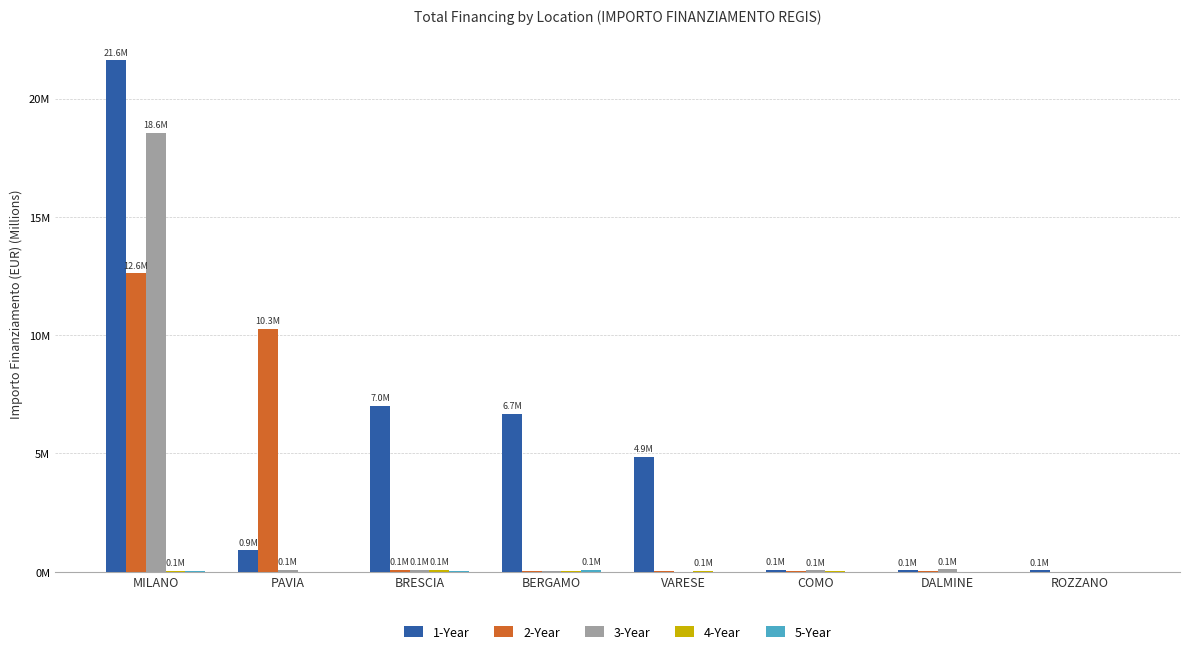

Rank the series by their maximum value, from highest to lowest.

1-Year, 3-Year, 2-Year, 5-Year, 4-Year